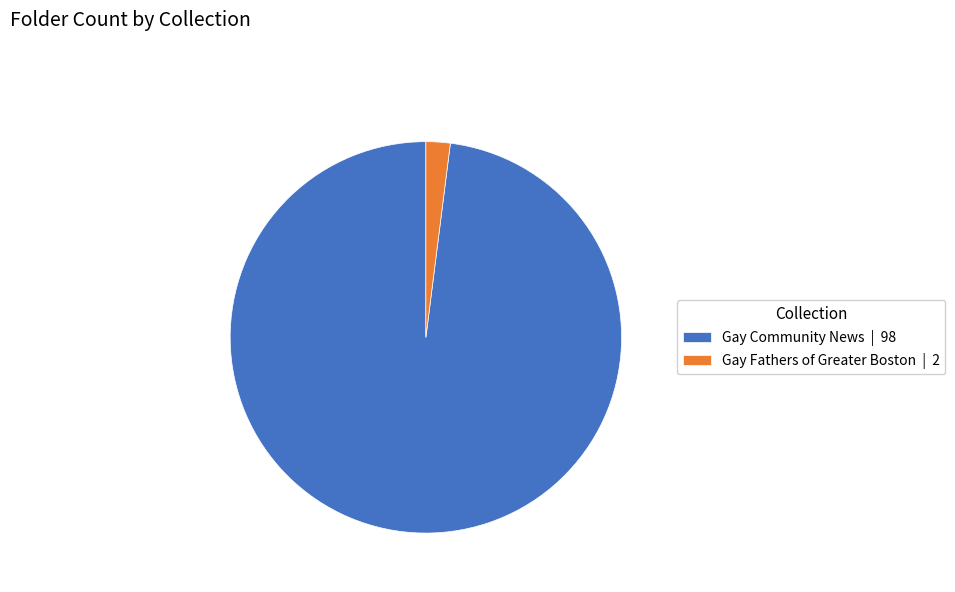

Is the sum of Gay Fathers of Greater Boston | 2 and Gay Community News | 98 greater than half?

Yes